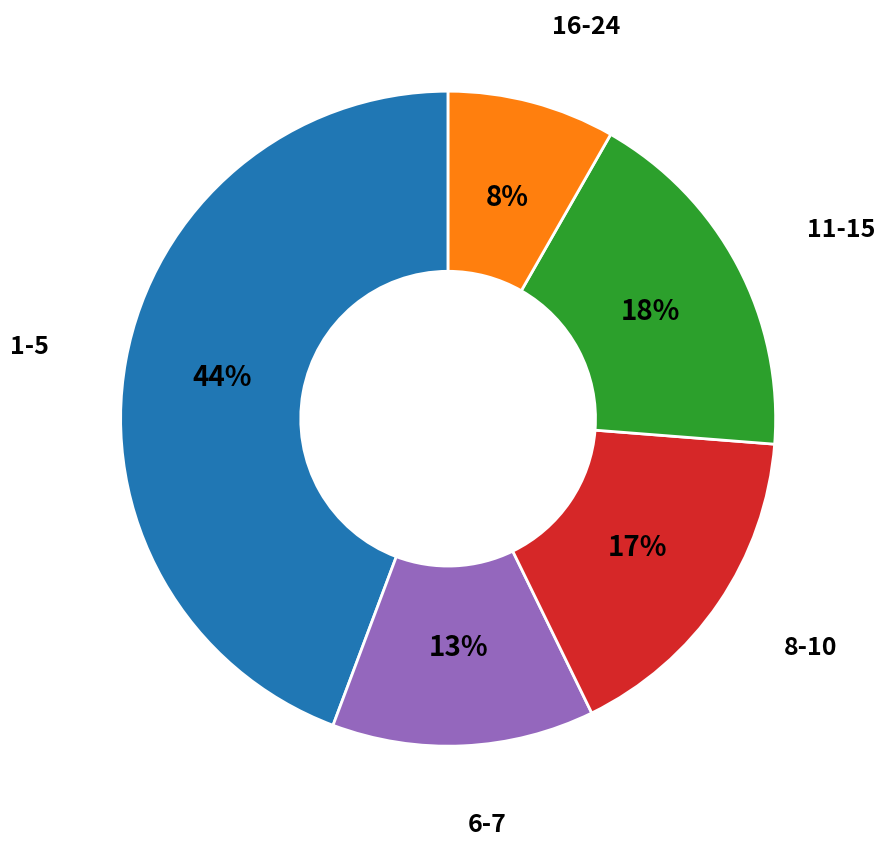

To the nearest percent, what is the average slice percentage?

20%